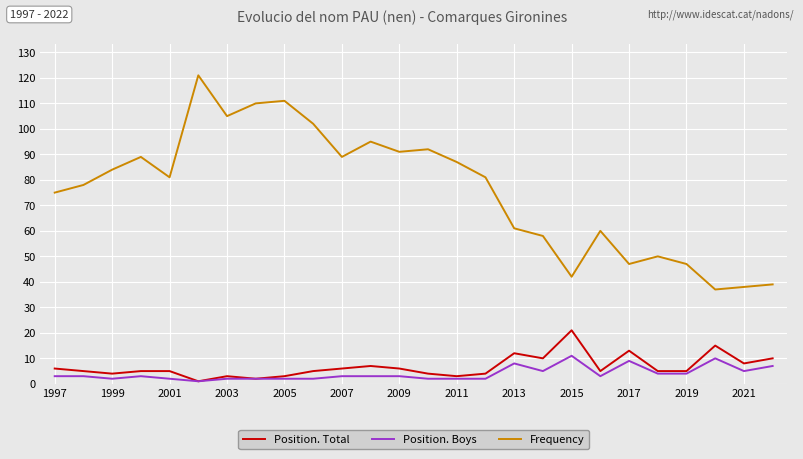

Which series has the largest total across all categories?

Frequency